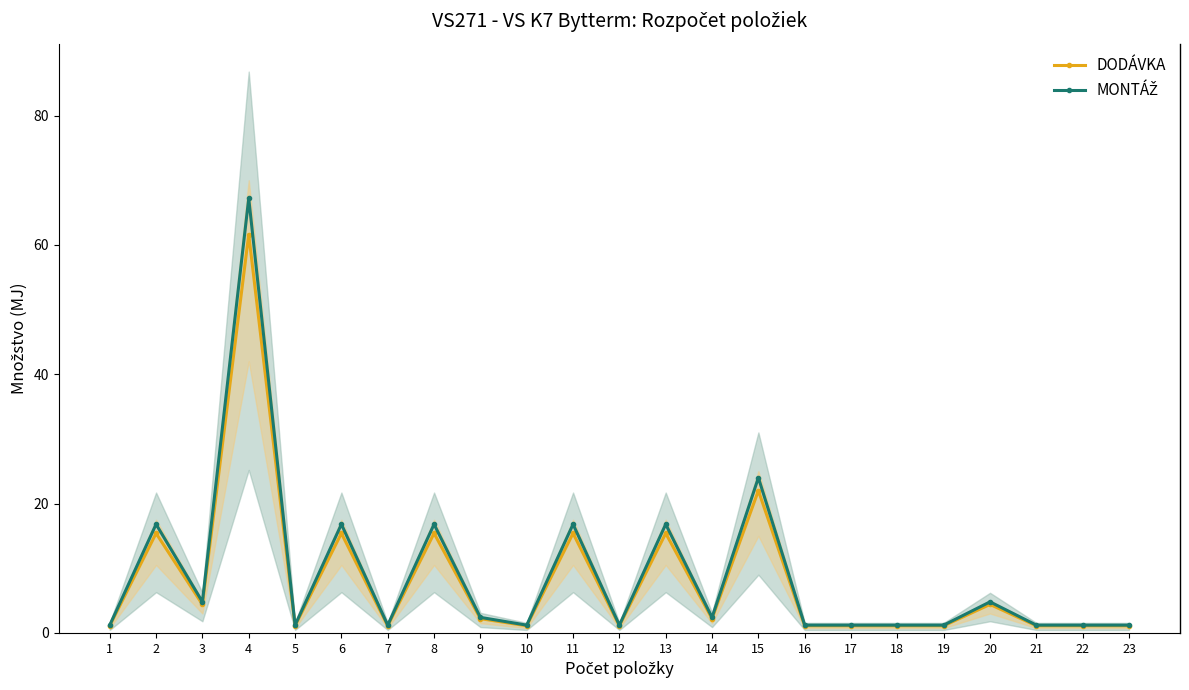

What is the difference between the DODÁVKA values at 16 and 8?

14.3